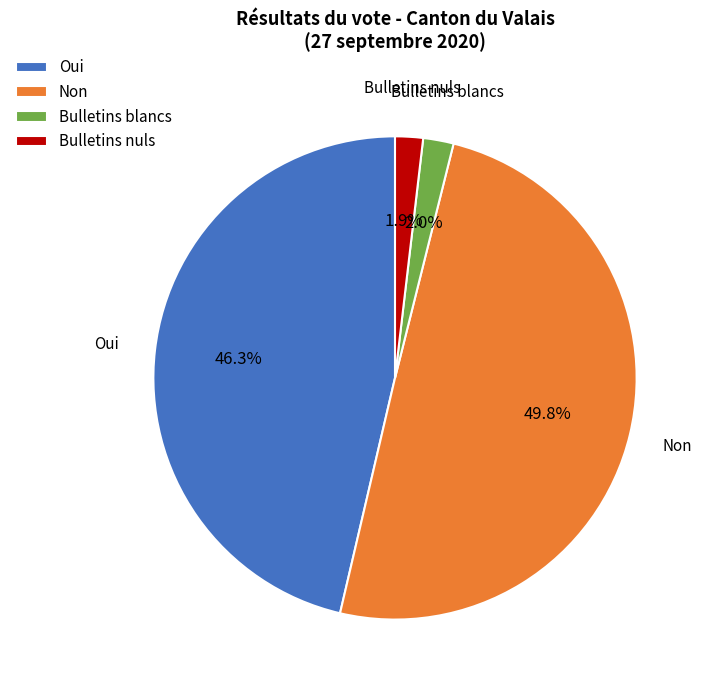

Does Bulletins nuls account for over 50% of the chart?

No